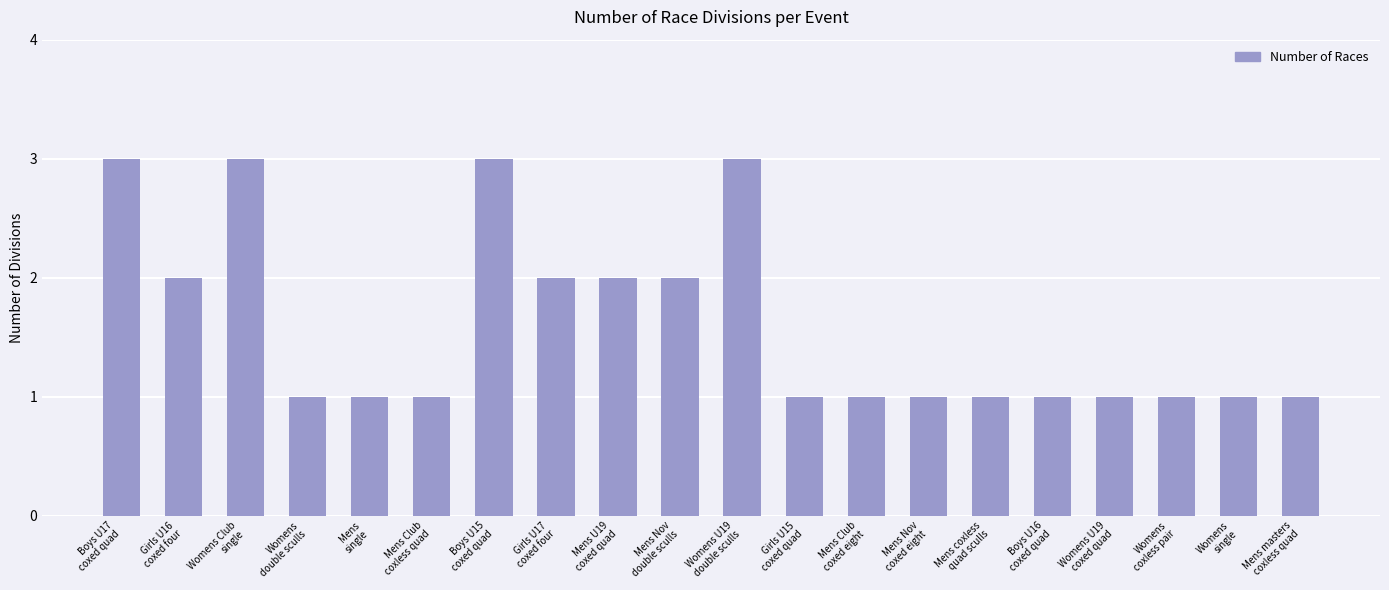

What is the change in value from Mens Nov
double sculls to Girls U15
coxed quad?

-1